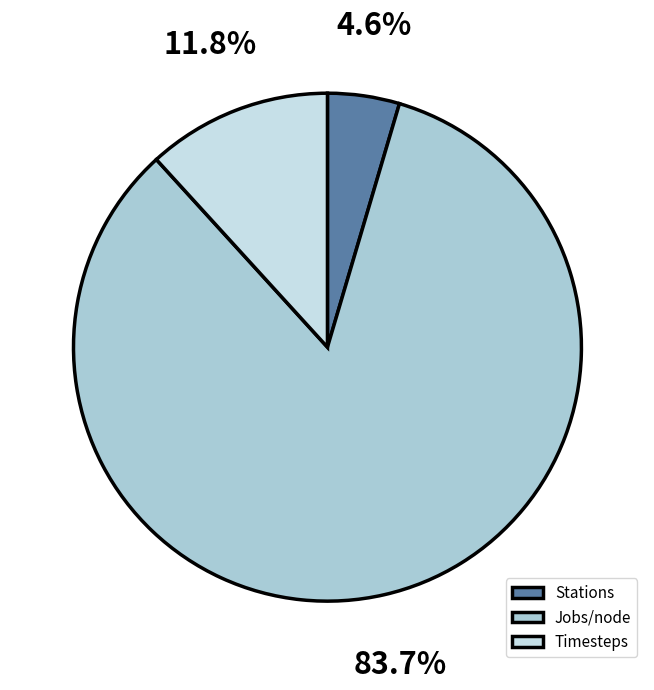

What is the change in value from Jobs/node to Timesteps?

-110